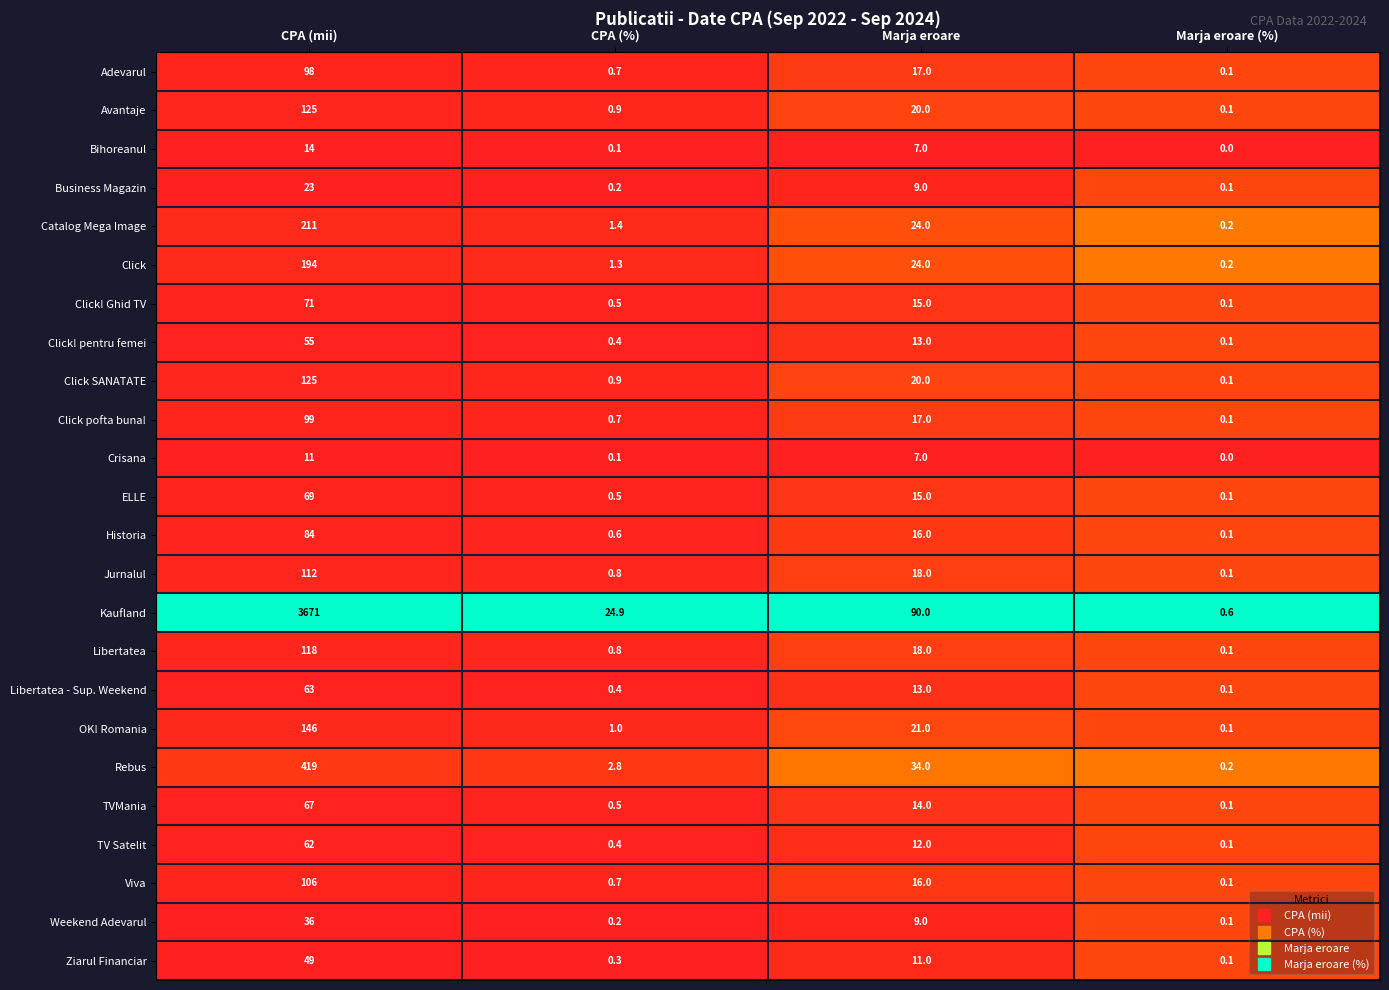

What is the difference between the Ziarul Financiar values at CPA (%) and Marja eroare?

10.7